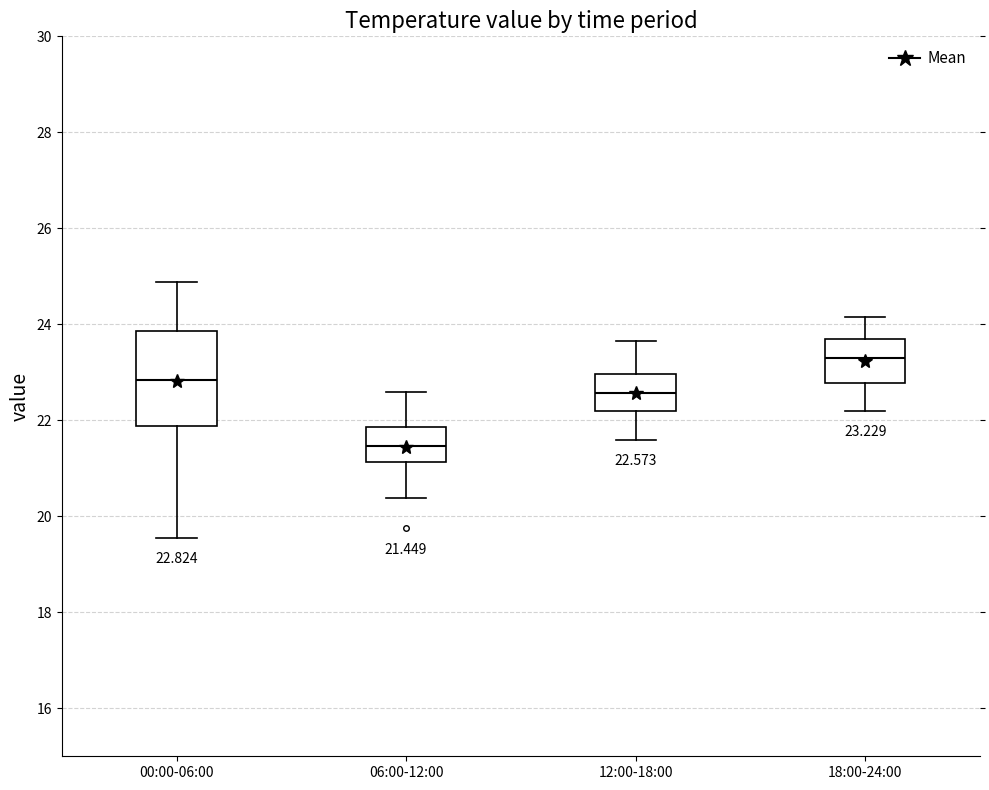

Which box's median line is the lowest?

06:00-12:00